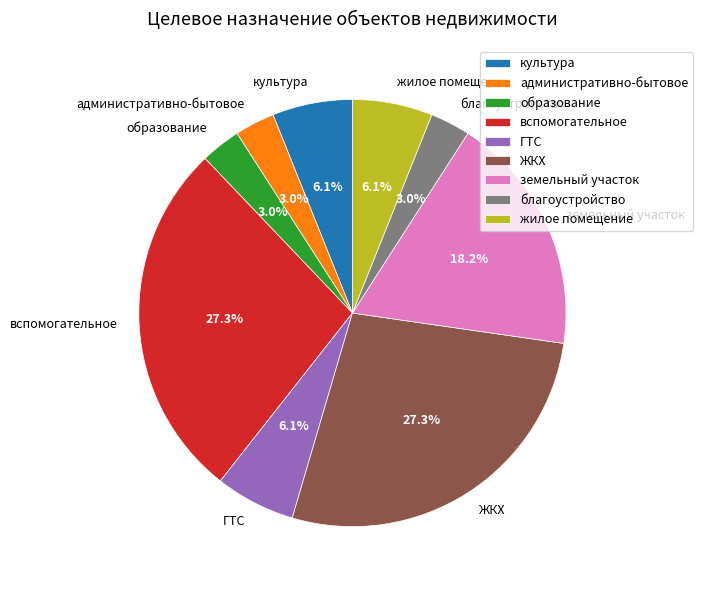

How many segments does this pie chart have?

9